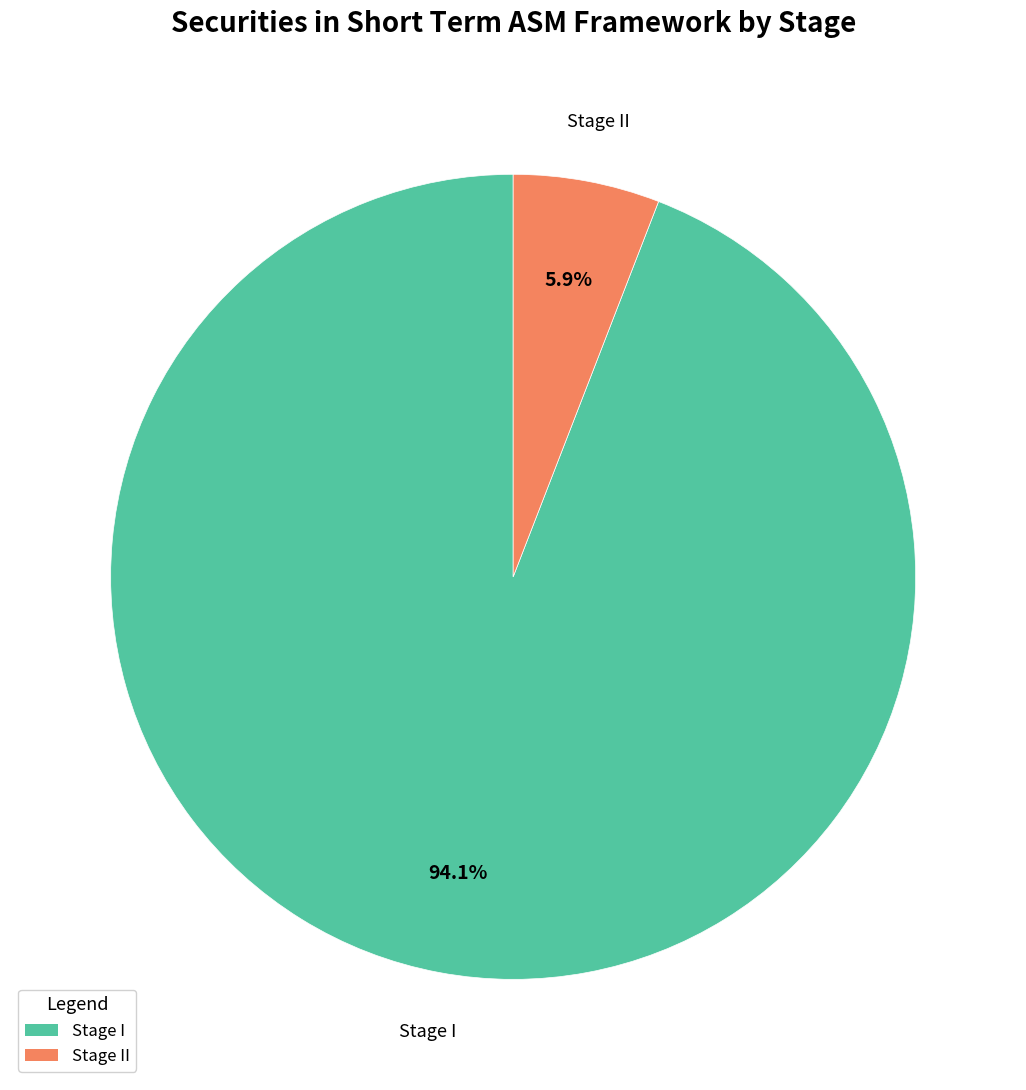

Does any single category account for the majority?

Yes